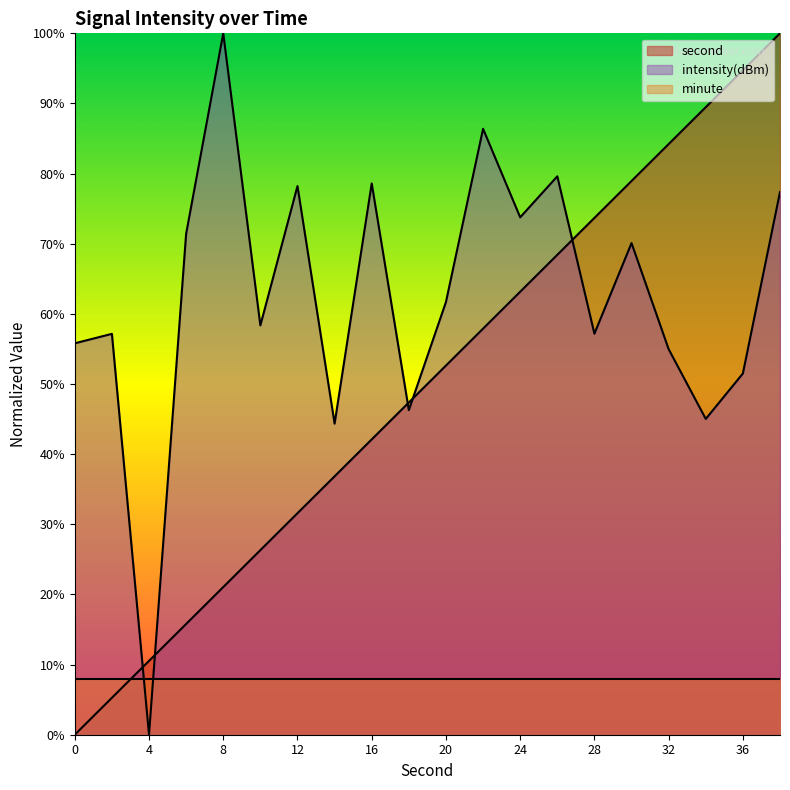

How many distinct data groups are displayed?

3